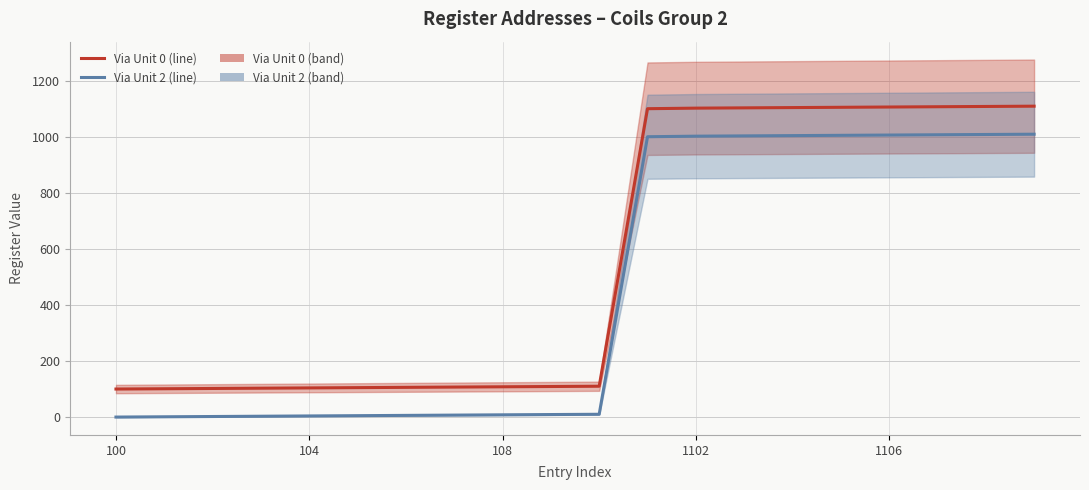

True or false: Via Unit 0 and Via Unit 2 intersect in this chart.

False